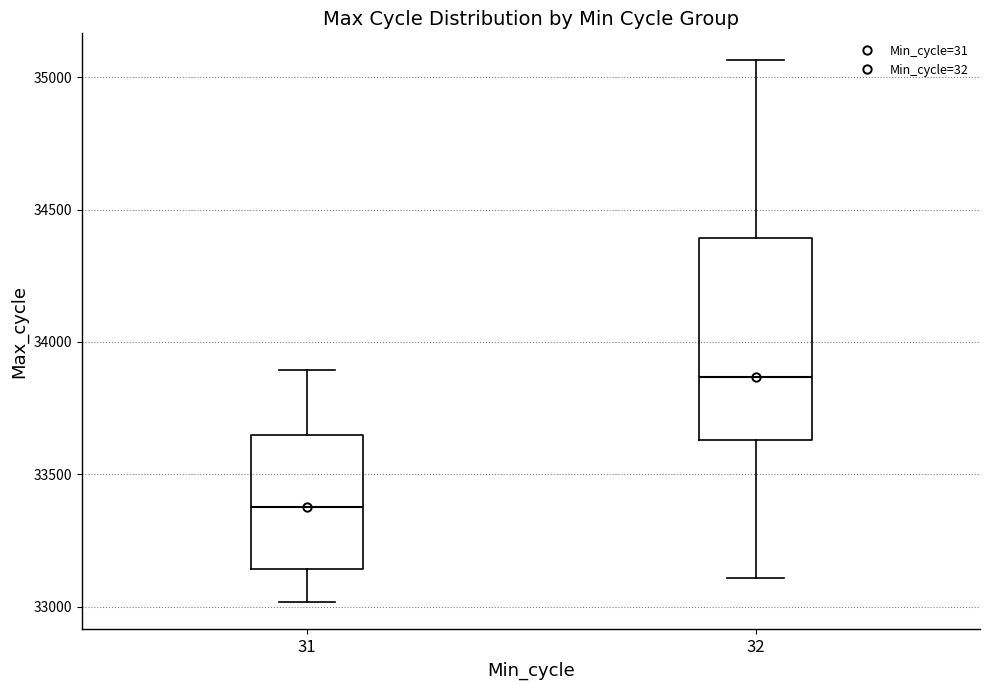

Reading left to right, transcribe this box plot: for each box, give where its median line is, the range the box spans, and where its two whiskers end, as read against the y-axis. The values are not printed on the chart, so give them approximately, as read against the axis.

31: median 33400, box 33150 to 33650, whiskers 33000 to 33900
32: median 33850, box 33650 to 34400, whiskers 33100 to 35050